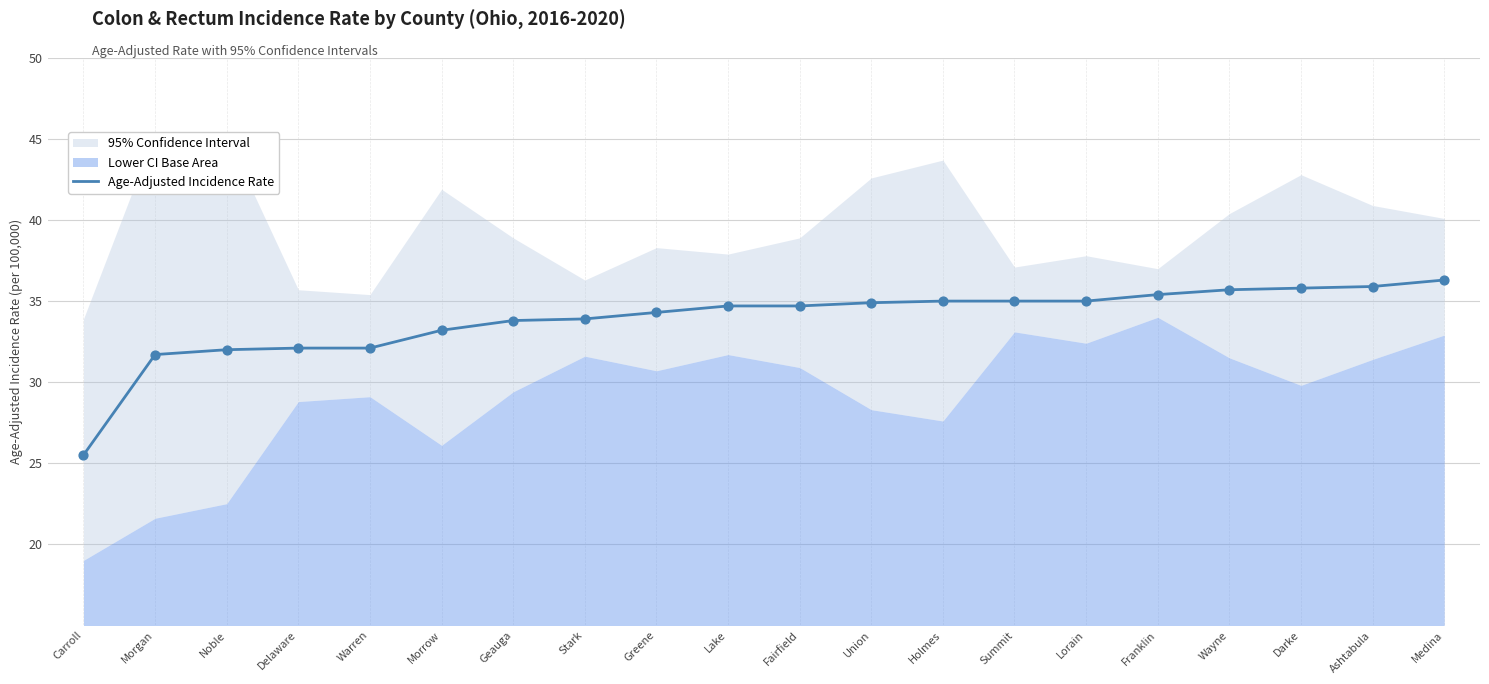

What is the ratio of the value at Geauga to the value at Warren?

1.1